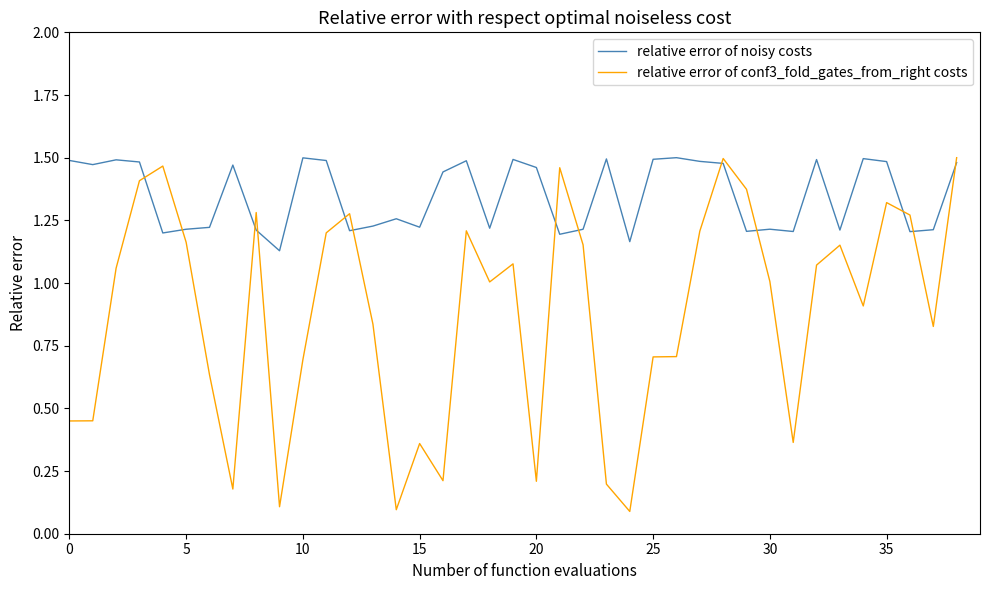

Rank the series by their average value, from lowest to highest.

relative error of conf3_fold_gates_from_right costs, relative error of noisy costs